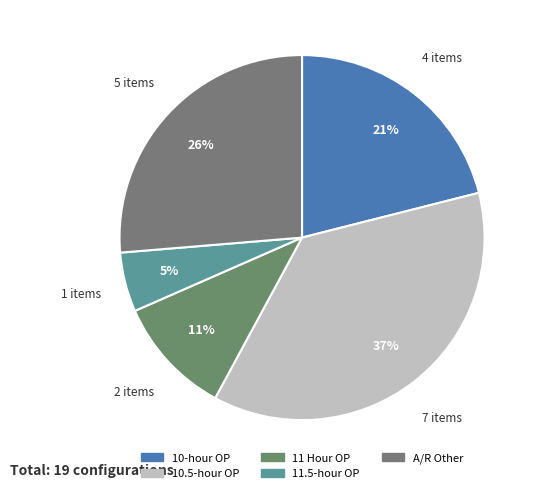

Does any single category account for the majority?

No